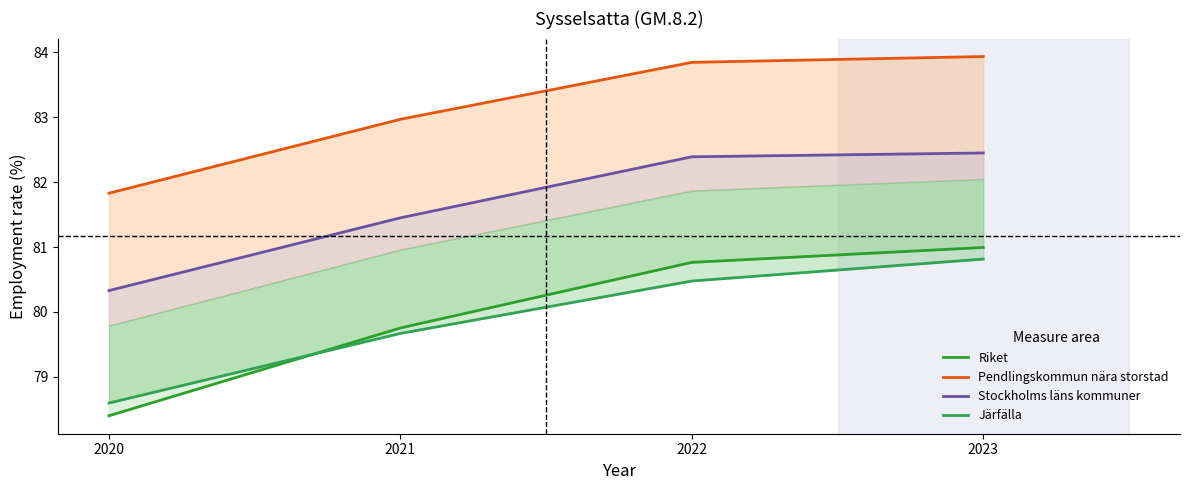

Rank the series at 2022 from lowest to highest value.

Järfälla, Riket, Stockholms läns kommuner, Pendlingskommun nära storstad